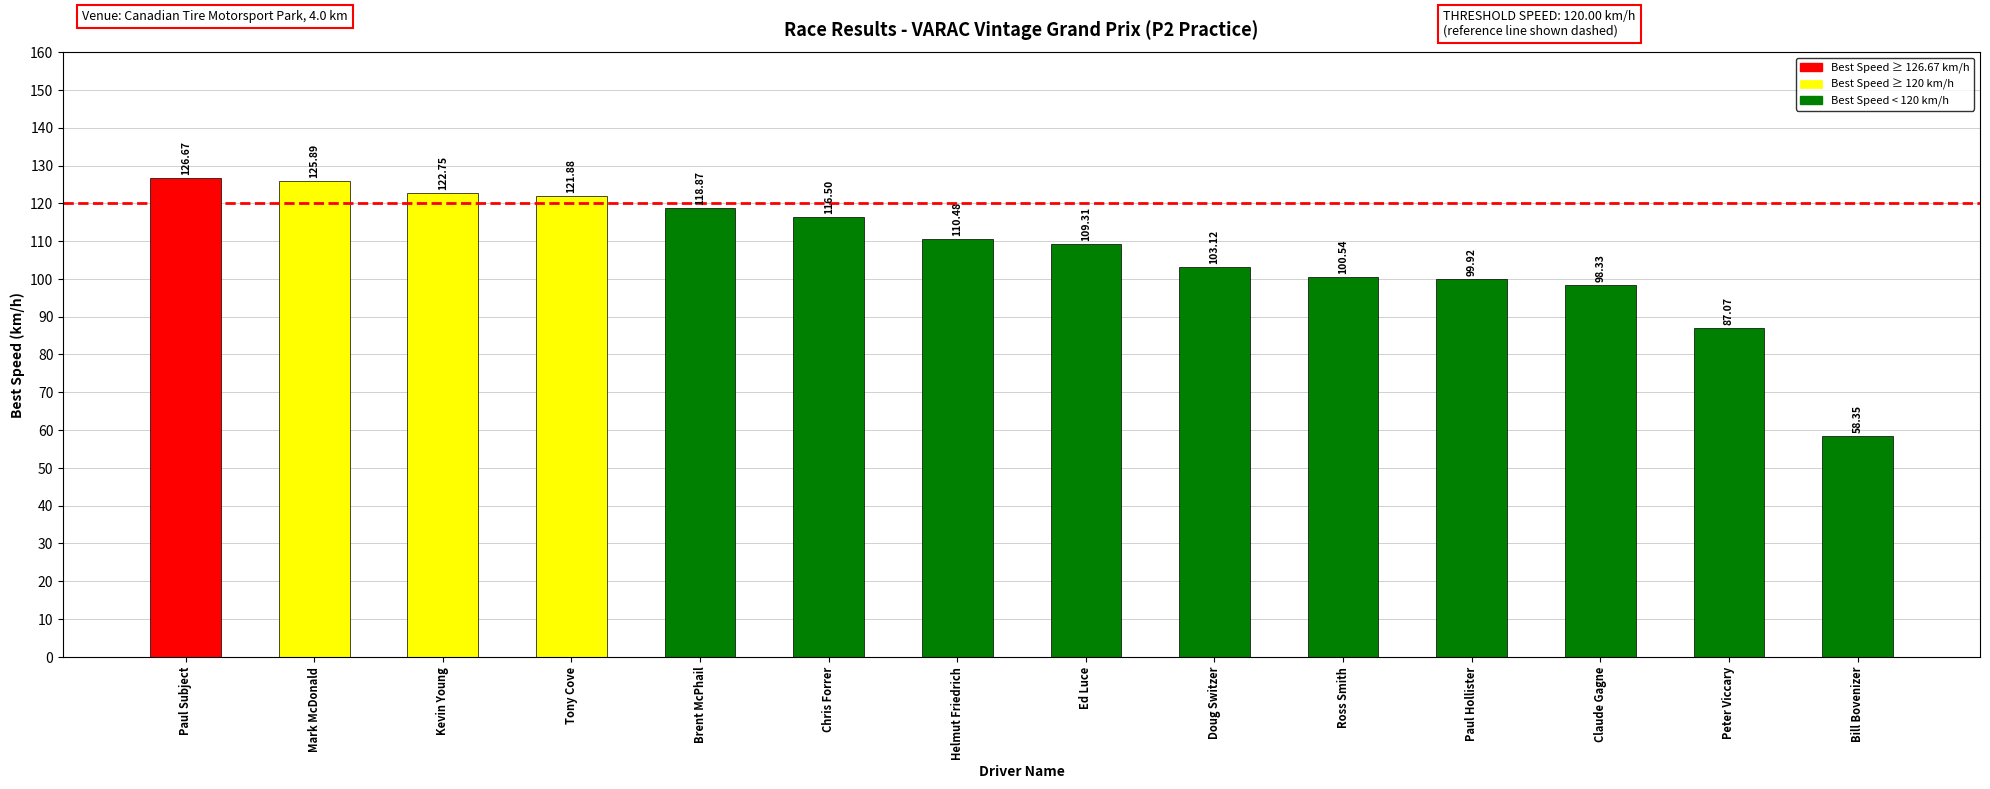

List the labels in order of value, smallest first.

Bill Bovenizer, Peter Viccary, Claude Gagne, Paul Hollister, Ross Smith, Doug Switzer, Ed Luce, Helmut Friedrich, Chris Forrer, Brent McPhail, Tony Cove, Kevin Young, Mark McDonald, Paul Subject